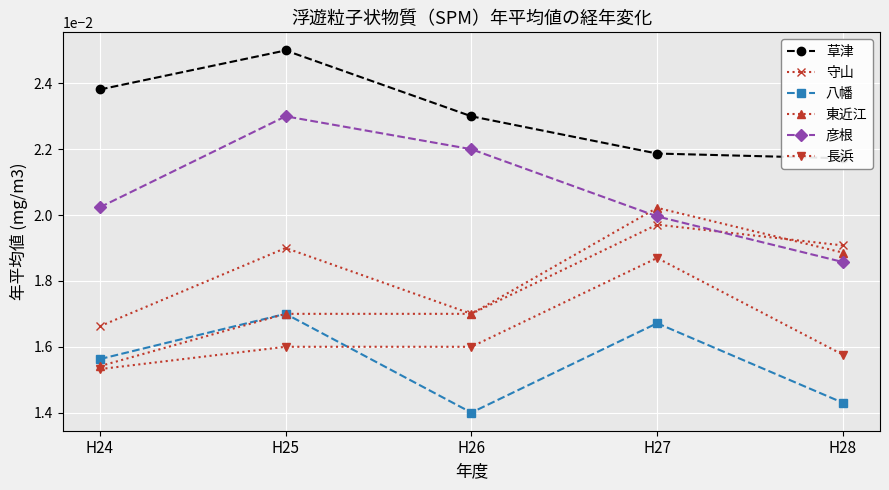

Between H27 and H28, which series saw the biggest shift?

長浜